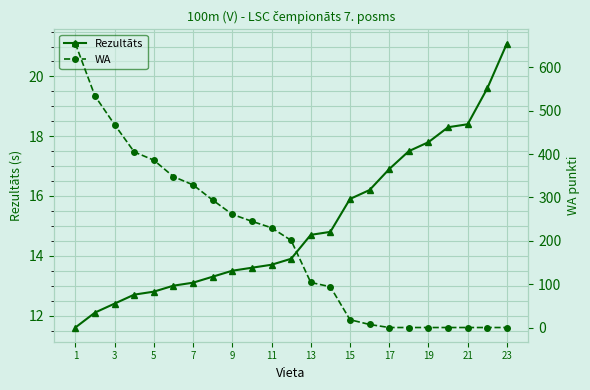

How many distinct data groups are displayed?

2